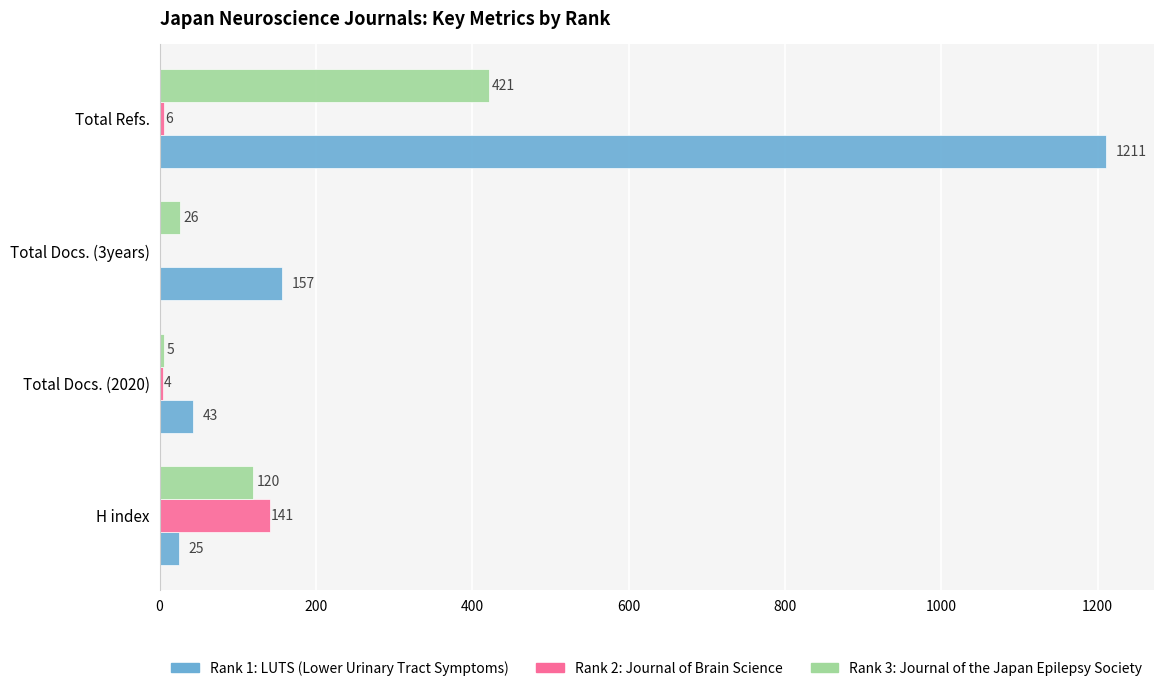

Between Total Docs. (2020) and Total Docs. (3years), which series saw the biggest shift?

Rank 1: LUTS (Lower Urinary Tract Symptoms)